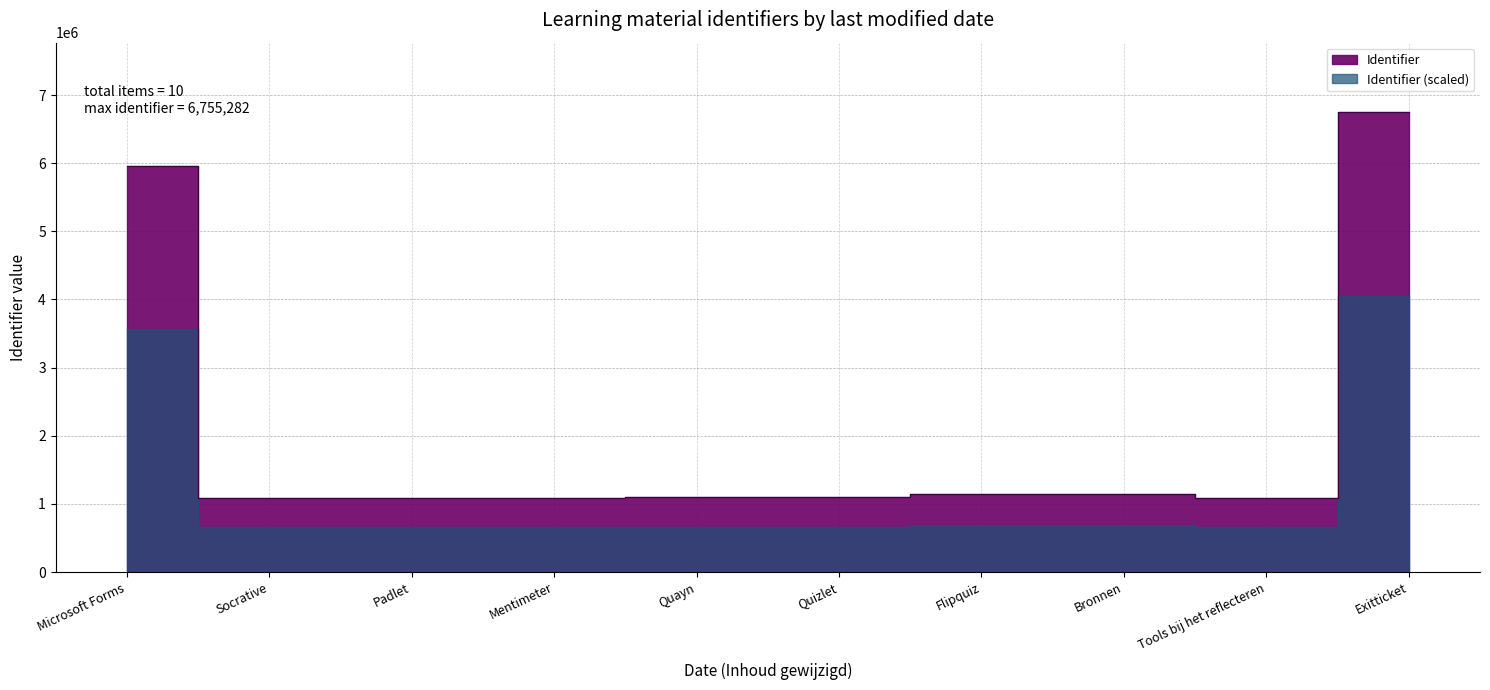

What is the difference between the maximum and minimum values?

5661333